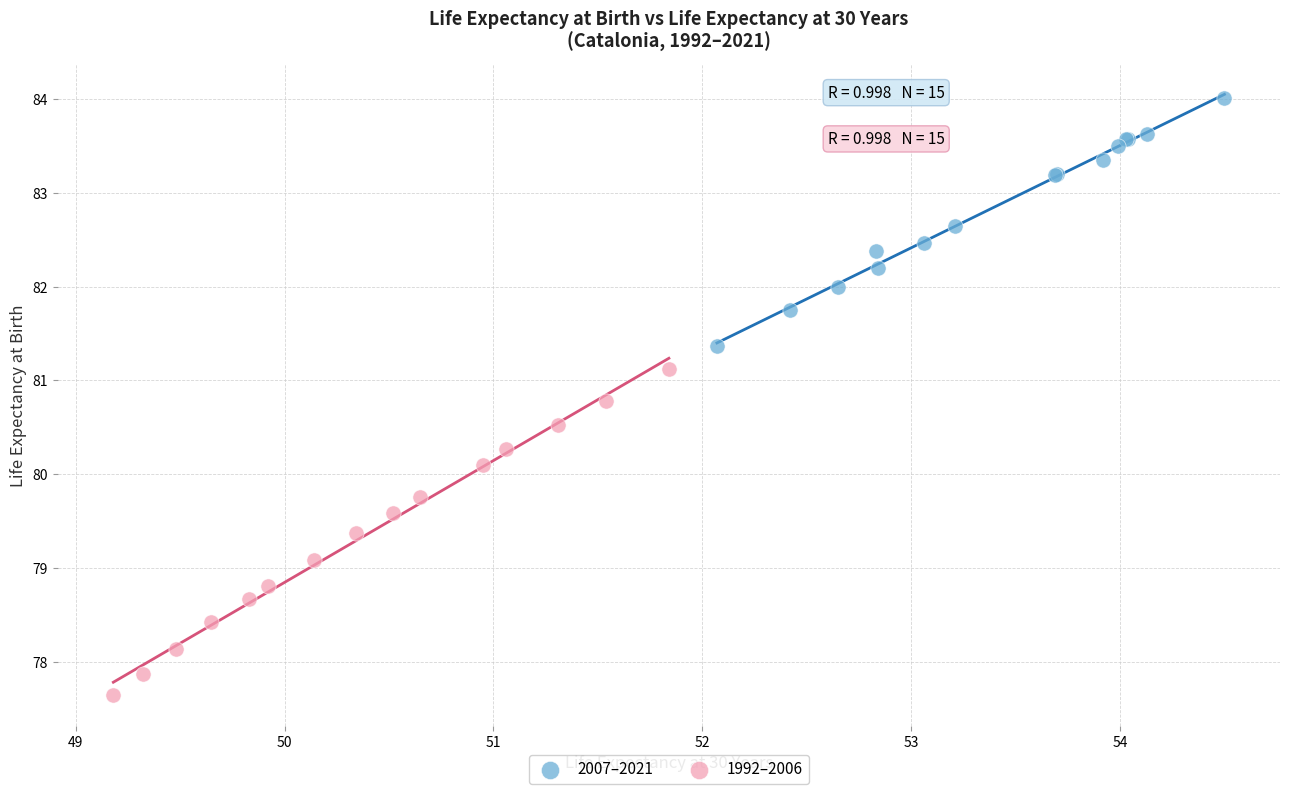

Which series has the largest Y range (max minus min)?

1992–2006